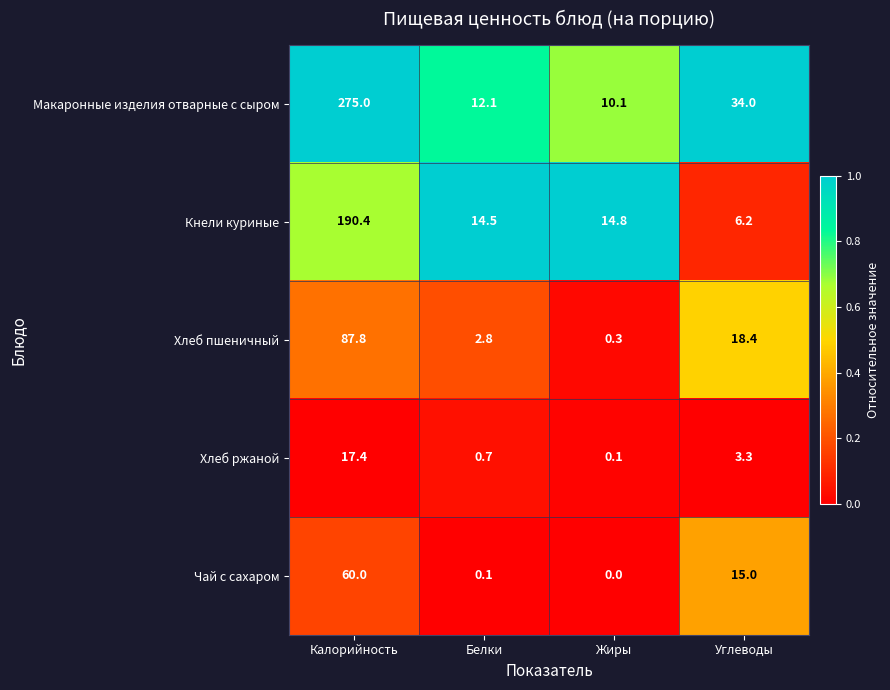

Which series changed the most between Белки and Жиры?

Хлеб пшеничный